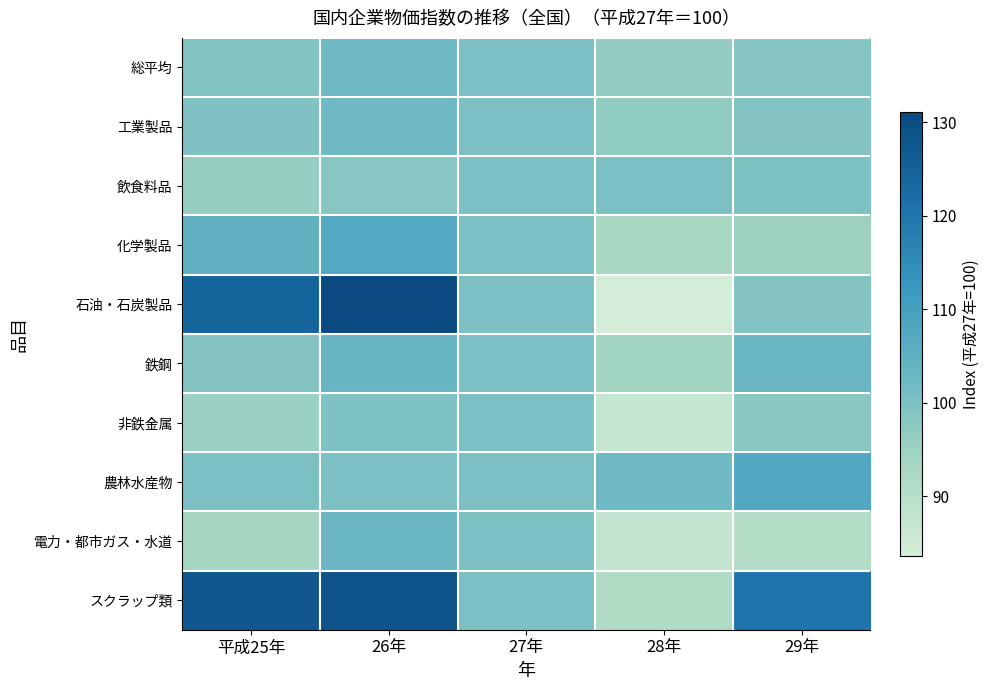

Which series has the largest total across all categories?

スクラップ類